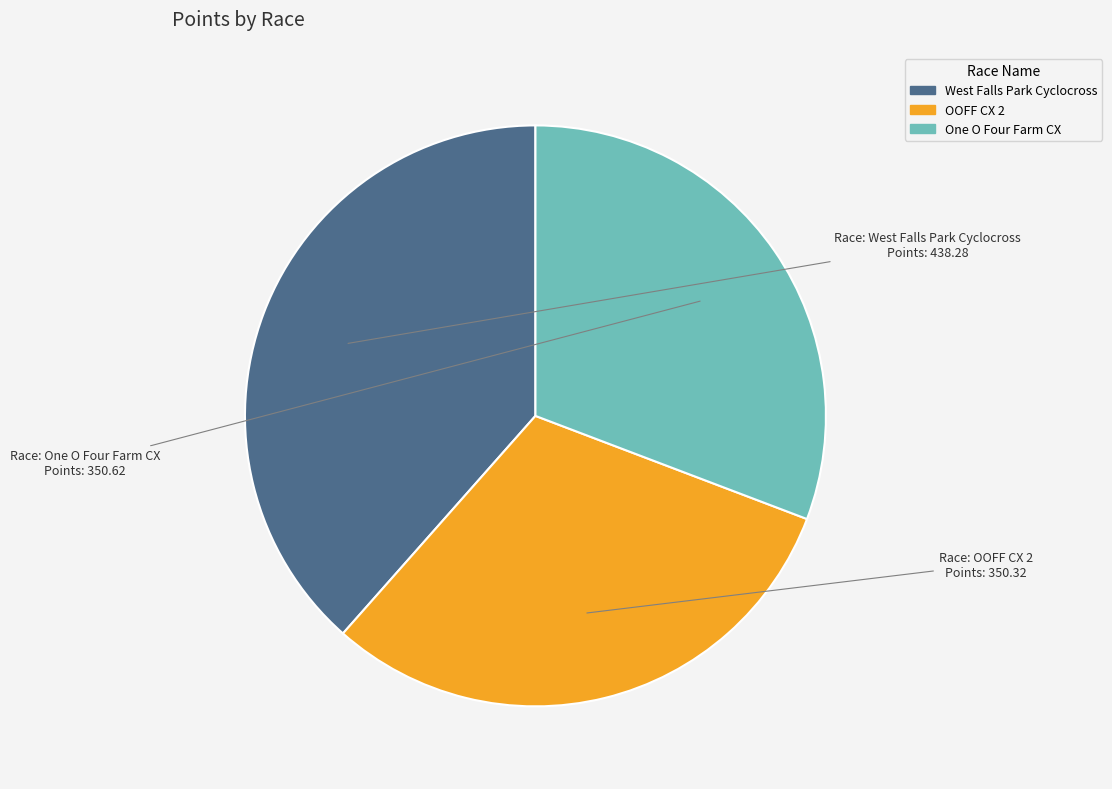

What is the largest slice in the pie chart?

West Falls Park Cyclocross